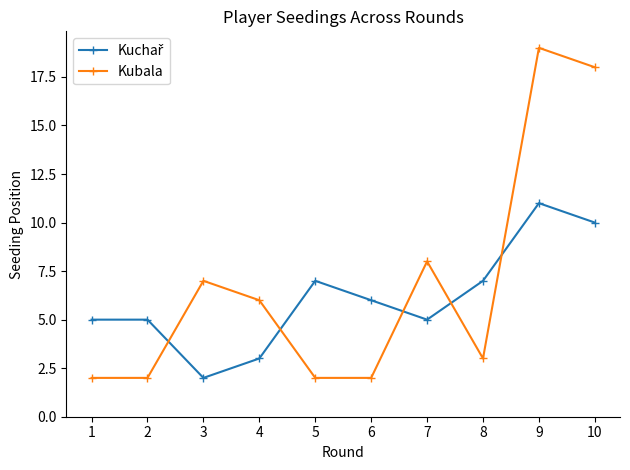

Which category has the highest value across all series?

9